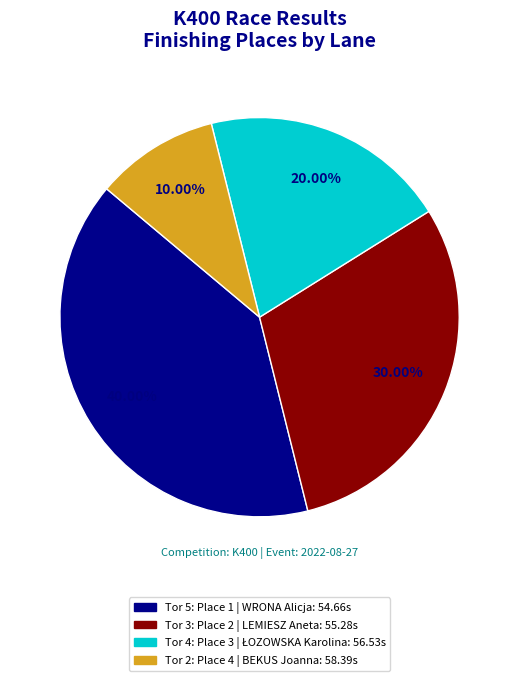

Between Tor 3: Place 2 | LEMIESZ Aneta: 55.28s and Tor 5: Place 1 | WRONA Alicja: 54.66s, which is larger?

Tor 5: Place 1 | WRONA Alicja: 54.66s